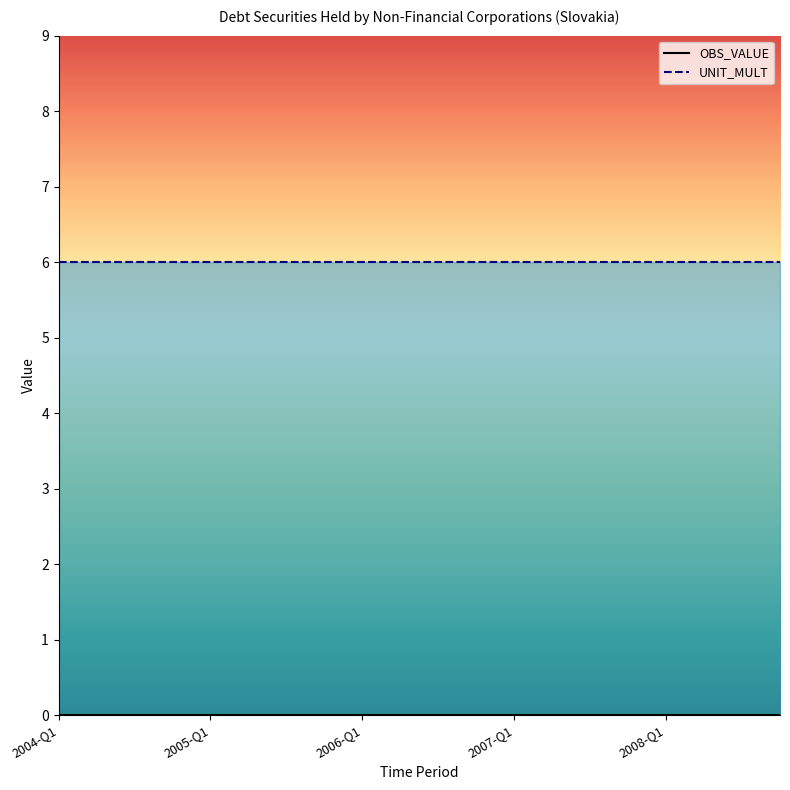

Reading right to left, list all the values displayed in this chart.

OBS_VALUE: 2008-Q4=0	2008-Q3=0	2008-Q2=0	2008-Q1=0	2007-Q4=0	2007-Q3=0	2007-Q2=0	2007-Q1=0	2006-Q4=0	2006-Q3=0	2006-Q2=0	2006-Q1=0	2005-Q4=0	2005-Q3=0	2005-Q2=0	2005-Q1=0	2004-Q4=0	2004-Q3=0	2004-Q2=0	2004-Q1=0
UNIT_MULT: 2008-Q4=6	2008-Q3=6	2008-Q2=6	2008-Q1=6	2007-Q4=6	2007-Q3=6	2007-Q2=6	2007-Q1=6	2006-Q4=6	2006-Q3=6	2006-Q2=6	2006-Q1=6	2005-Q4=6	2005-Q3=6	2005-Q2=6	2005-Q1=6	2004-Q4=6	2004-Q3=6	2004-Q2=6	2004-Q1=6